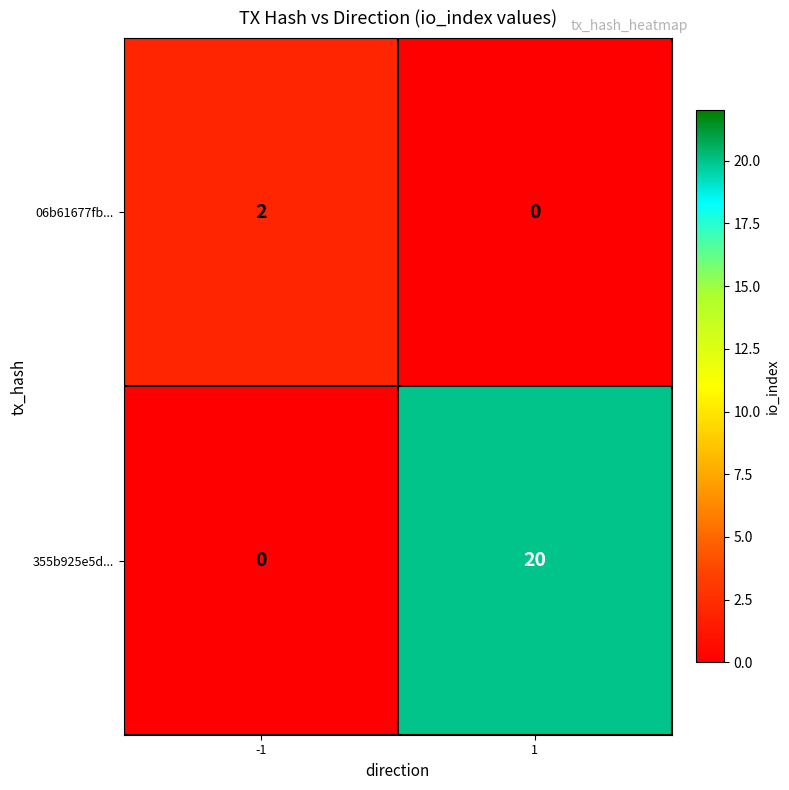

What is the total value across all series at 1?

20